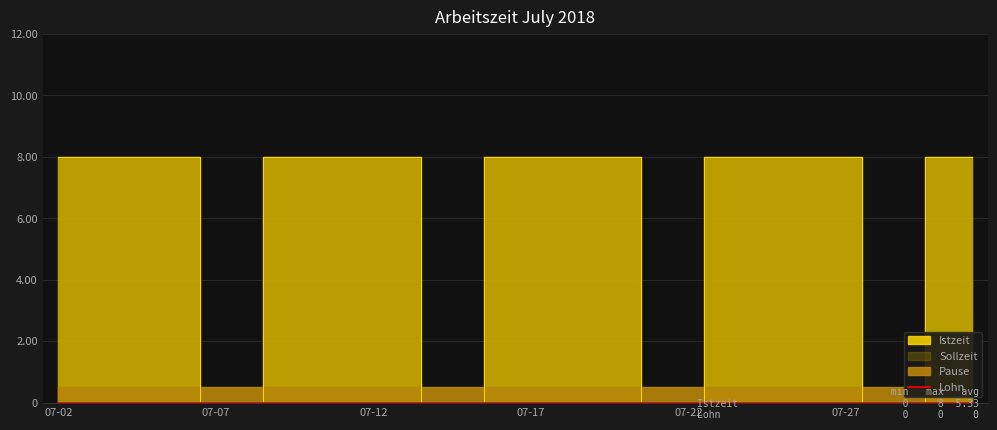

Which series has the largest total across all categories?

Istzeit